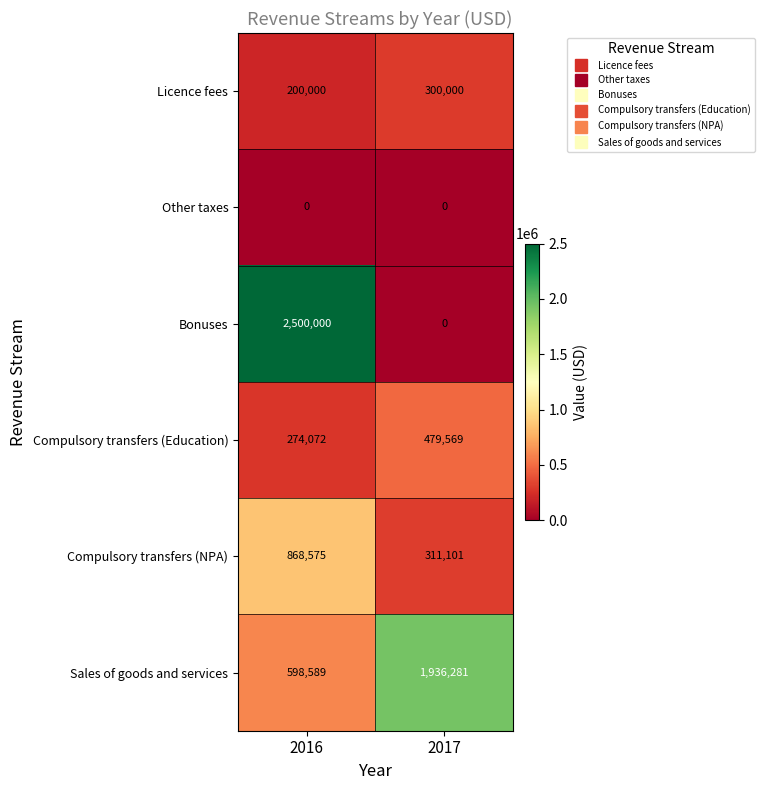

What value does the Compulsory transfers (Education) series have at 2016?

274072